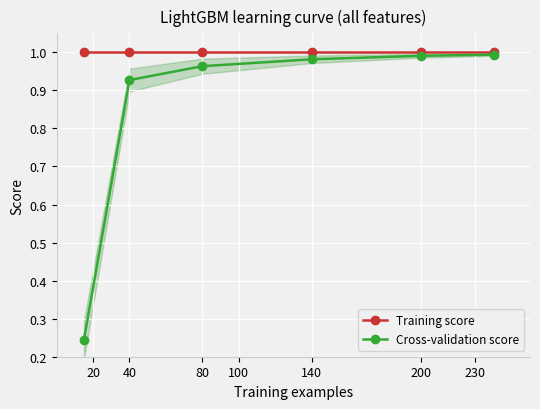

What are all the series names shown in the legend?

Training score, Cross-validation score